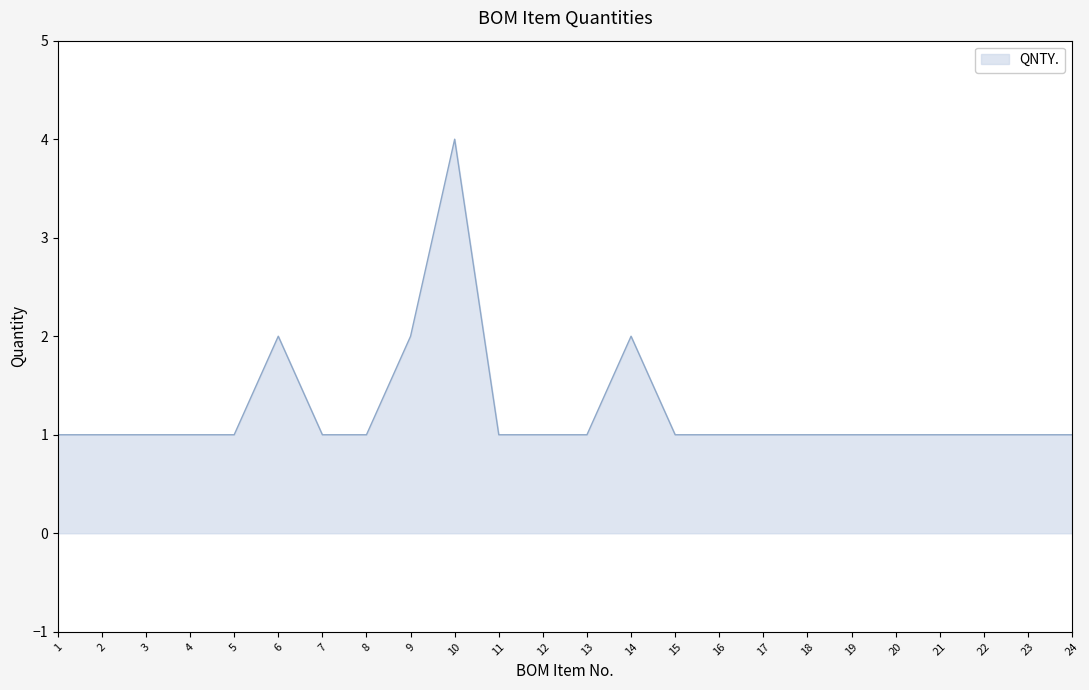

Which has a higher value, 17 or 9?

9